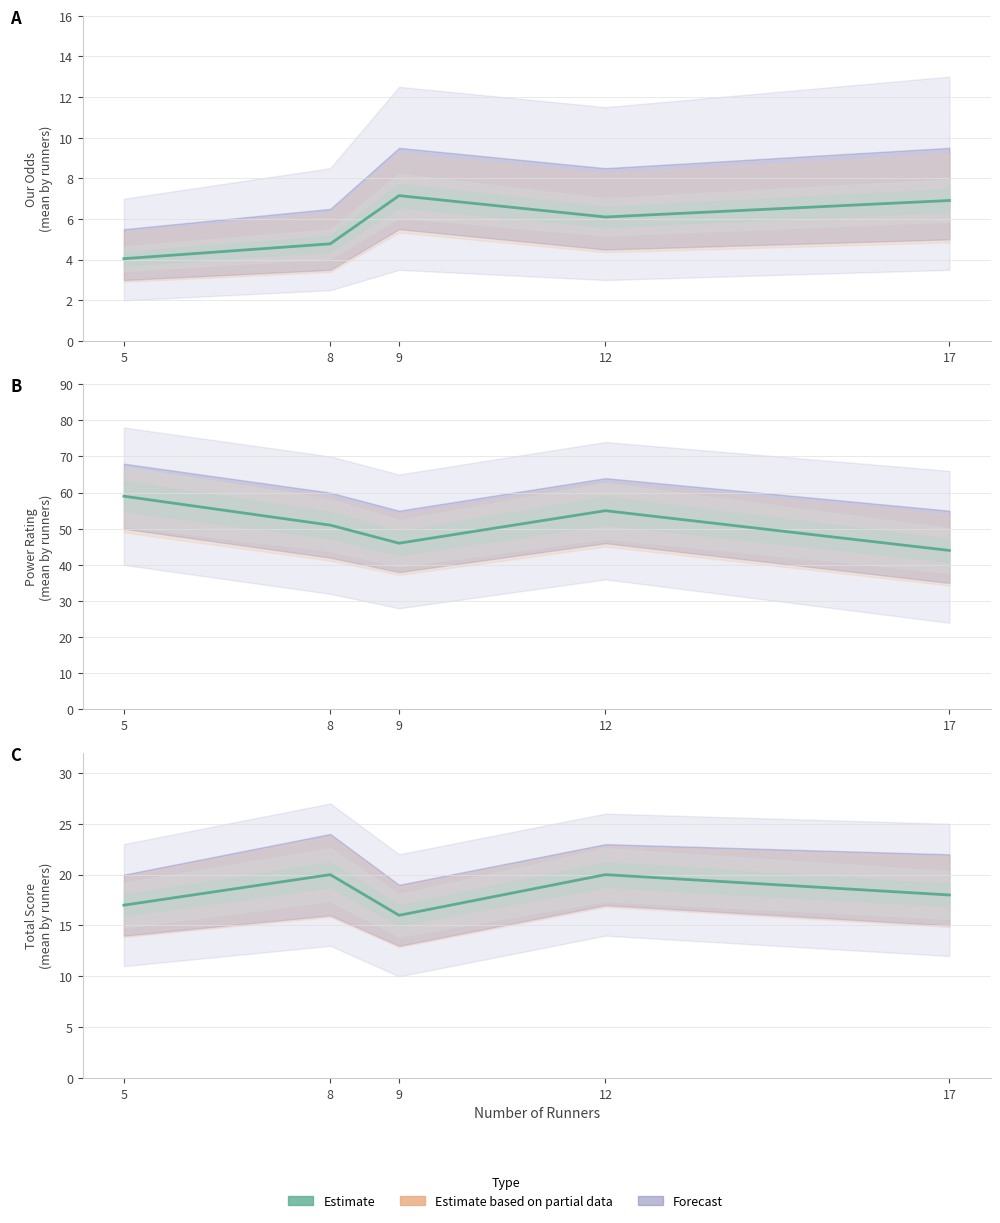

What is the value of the Forecast point at the 3rd from the left?

16.0